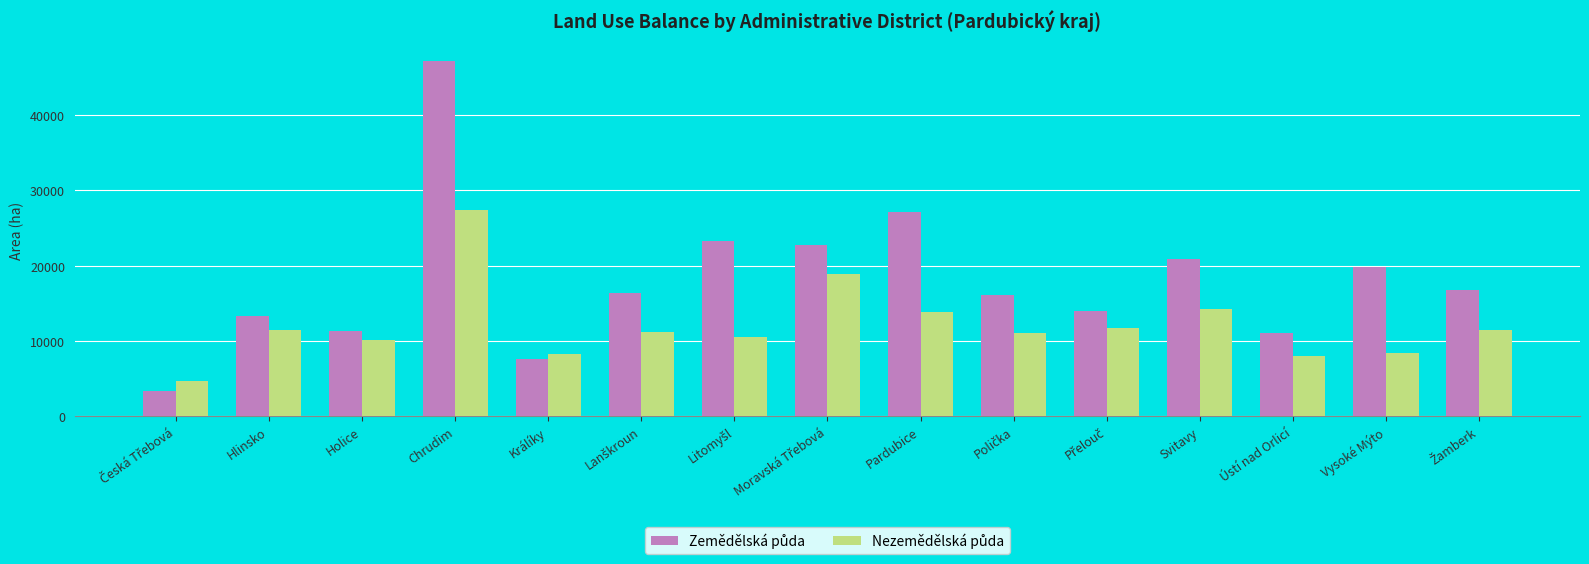

What is the label of the 3rd bar from the right?

Ústí nad Orlicí